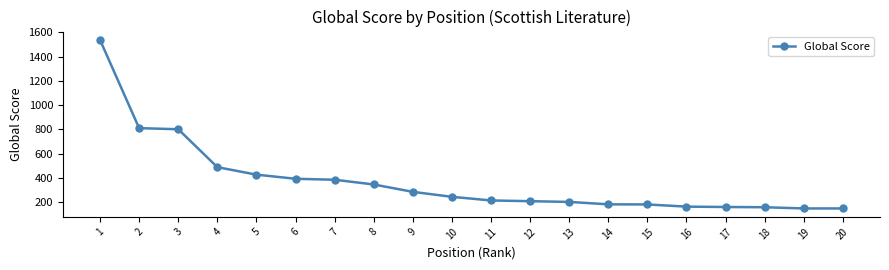

What is the value of the 8th point from the left?

345